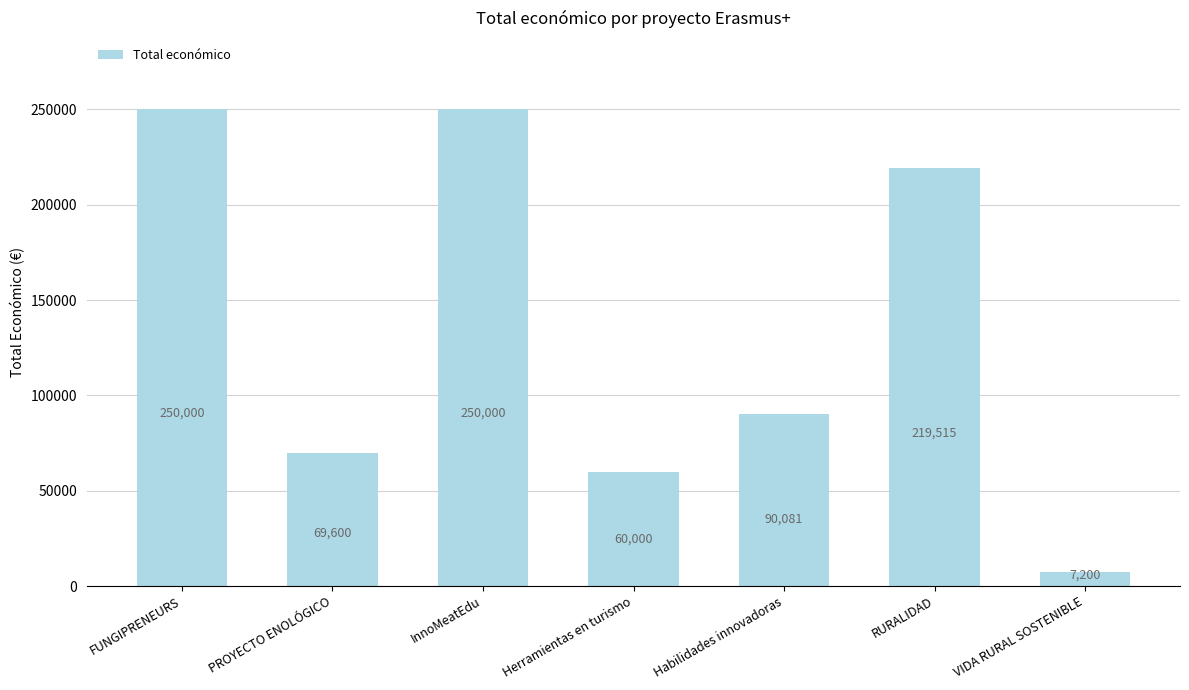

What is the ratio of the value at Habilidades innovadoras to the value at Herramientas en turismo?

1.5